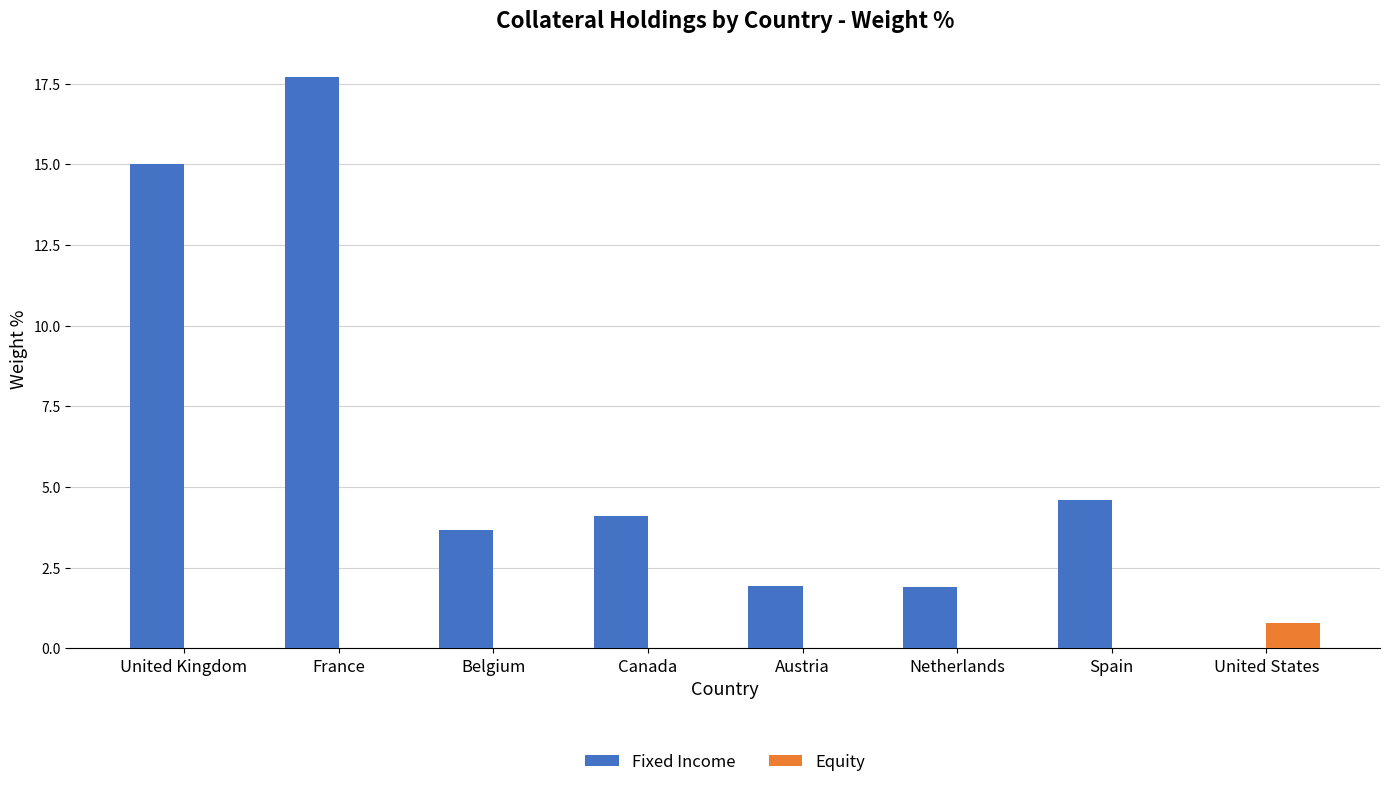

Reading left to right, transcribe all the data shown in this chart.

Fixed Income: United Kingdom=15.0	France=17.7	Belgium=3.7	Canada=4.1	Austria=1.9	Netherlands=1.9	Spain=4.6	United States=0.0
Equity: United Kingdom=0.0	France=0.0	Belgium=0.0	Canada=0.0	Austria=0.0	Netherlands=0.0	Spain=0.0	United States=0.8